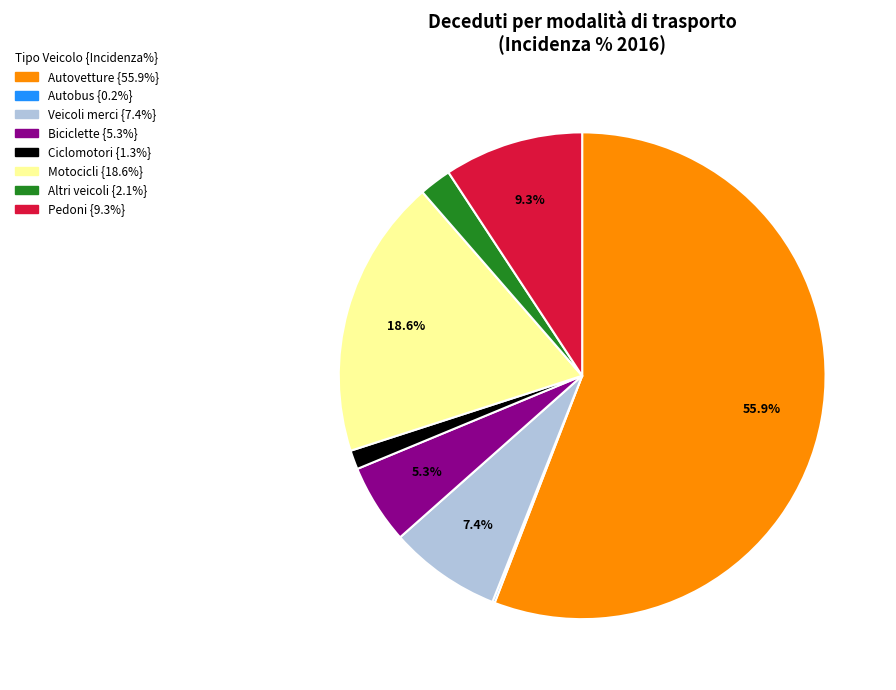

What percentage is the Motocicli slice, to the nearest percent?

19%